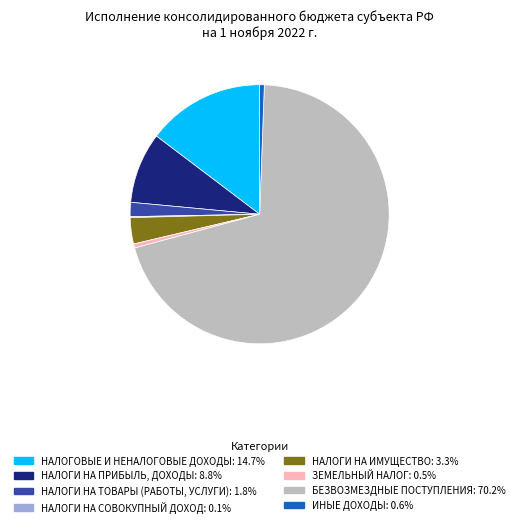

Is the sum of НАЛОГИ НА ТОВАРЫ (РАБОТЫ, УСЛУГИ) and НАЛОГОВЫЕ И НЕНАЛОГОВЫЕ ДОХОДЫ greater than half?

No